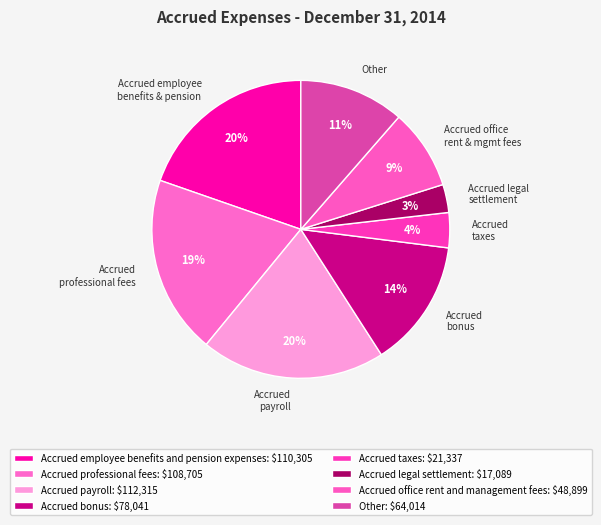

To the nearest percent, what portion does Accrued office rent and management fees represent?

9%